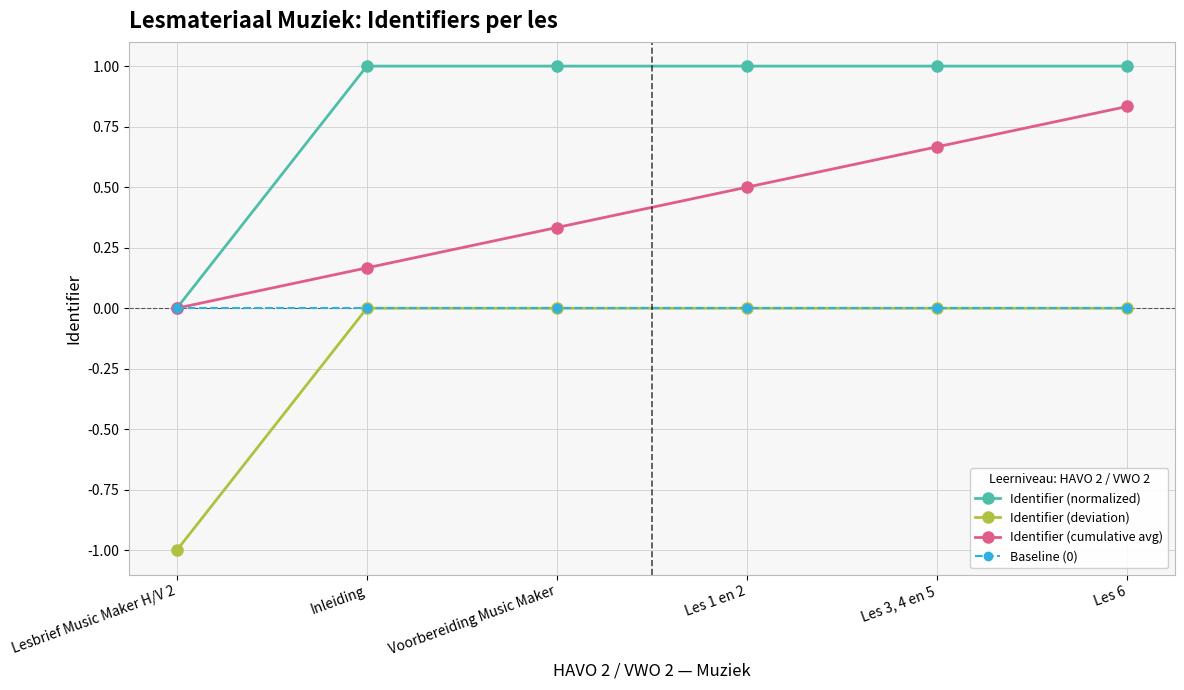

What is the average value of the Identifier (cumulative avg) series?

0.4